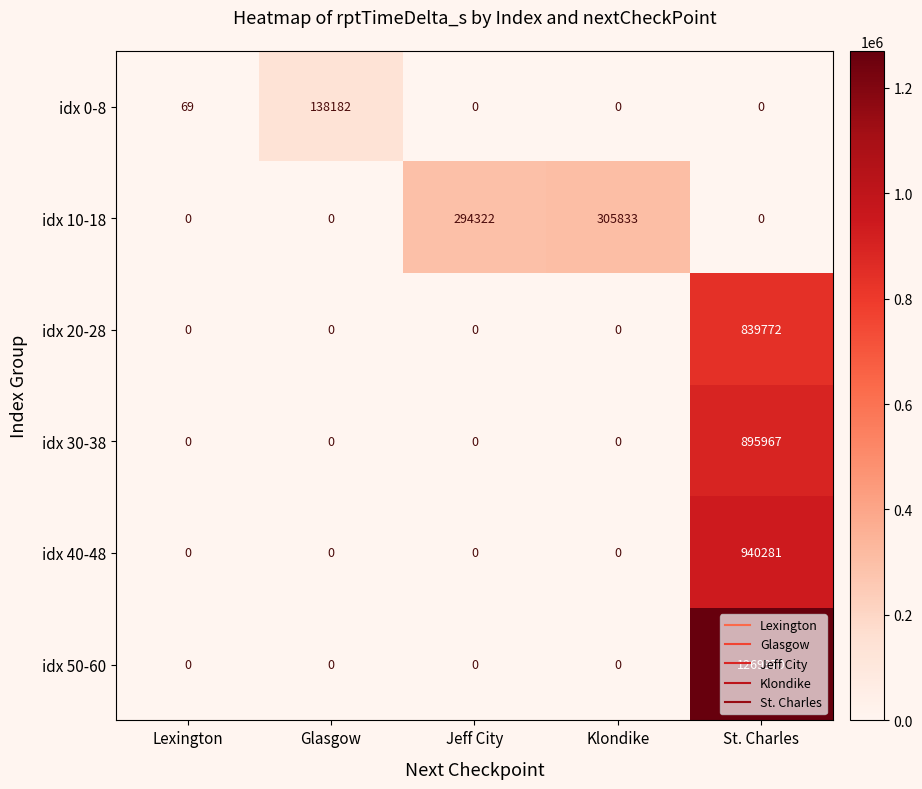

List the series in order of their peak value, lowest first.

idx 0-8, idx 10-18, idx 20-28, idx 30-38, idx 40-48, idx 50-60